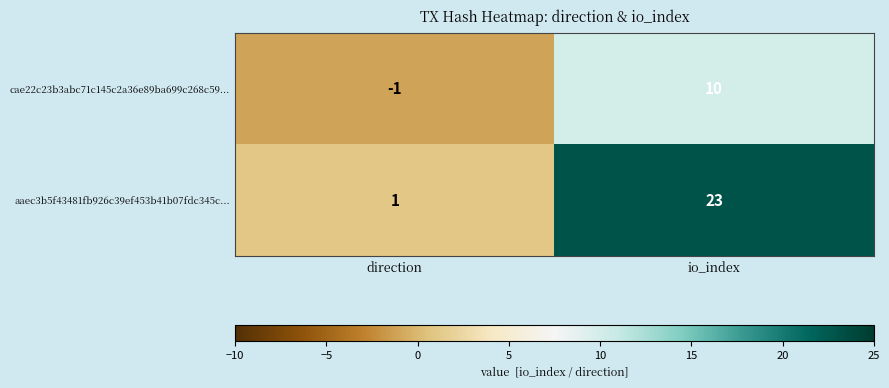

How many data points does each series have?

2